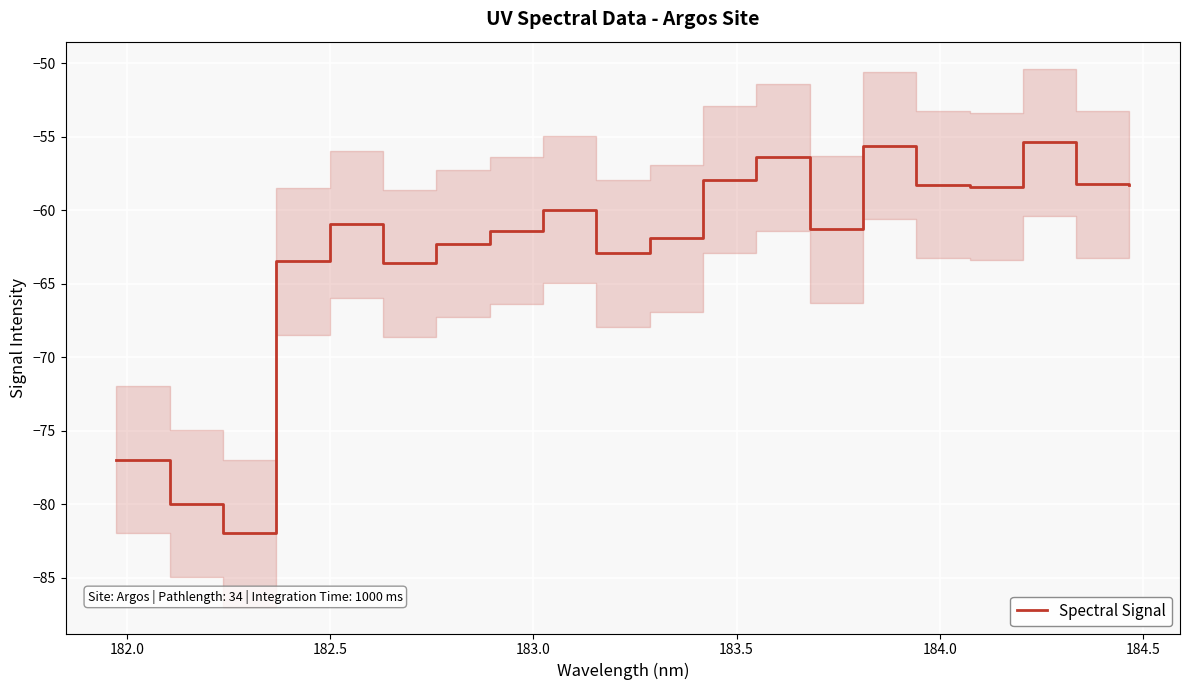

What is the average value?

-62.7